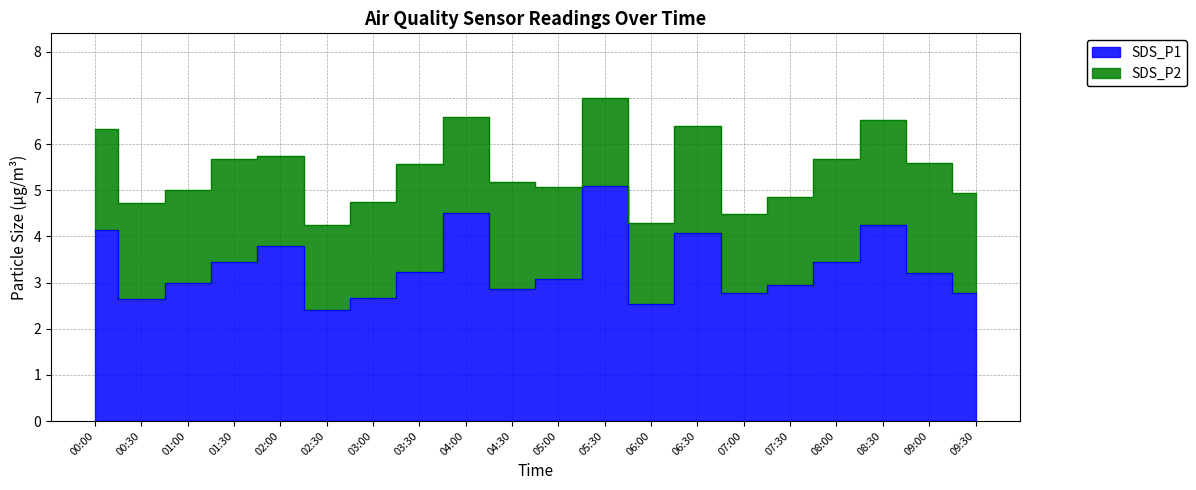

True or false: the data shows 0.9 at 03:30.

False